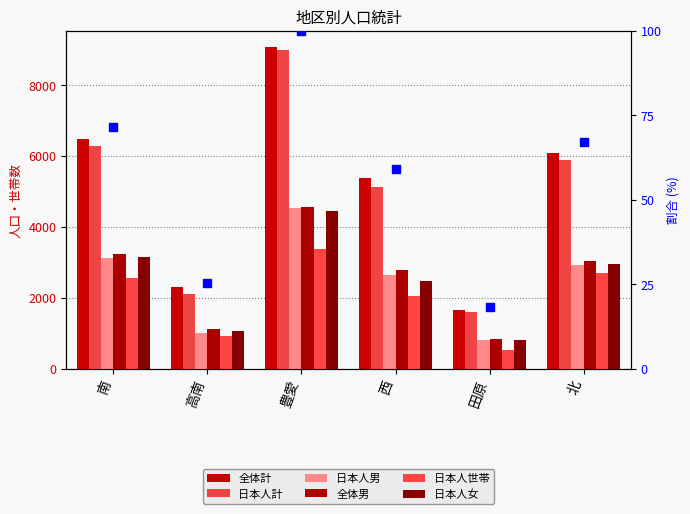

Reading left to right, what are all the values shown in this chart?

全体計: 6488	2297	9073	5373	1646	6088
日本人計: 6281	2095	8971	5130	1609	5879
日本人男: 3130	1020	4519	2646	810	2915
全体男: 3244	1119	4568	2774	831	3034
日本人世帯: 2561	917	3370	2051	539	2707
日本人女: 3151	1075	4452	2484	799	2964